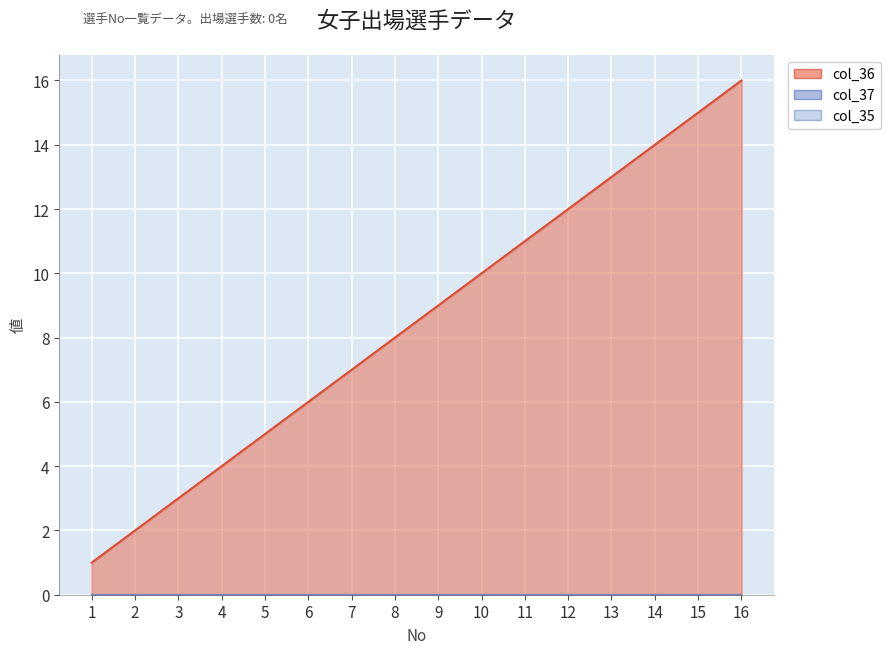

At which label is col_37 closest to 0?

1